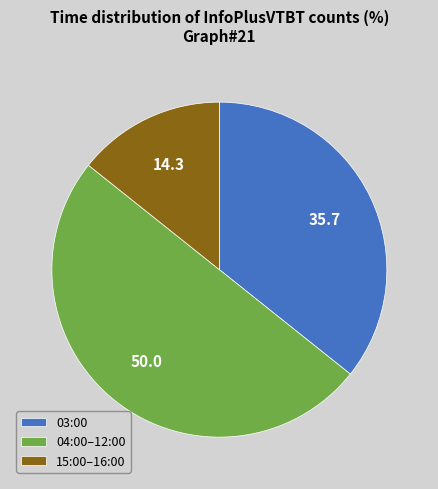

Is the sum of 04:00–12:00 and 03:00 greater than half?

Yes